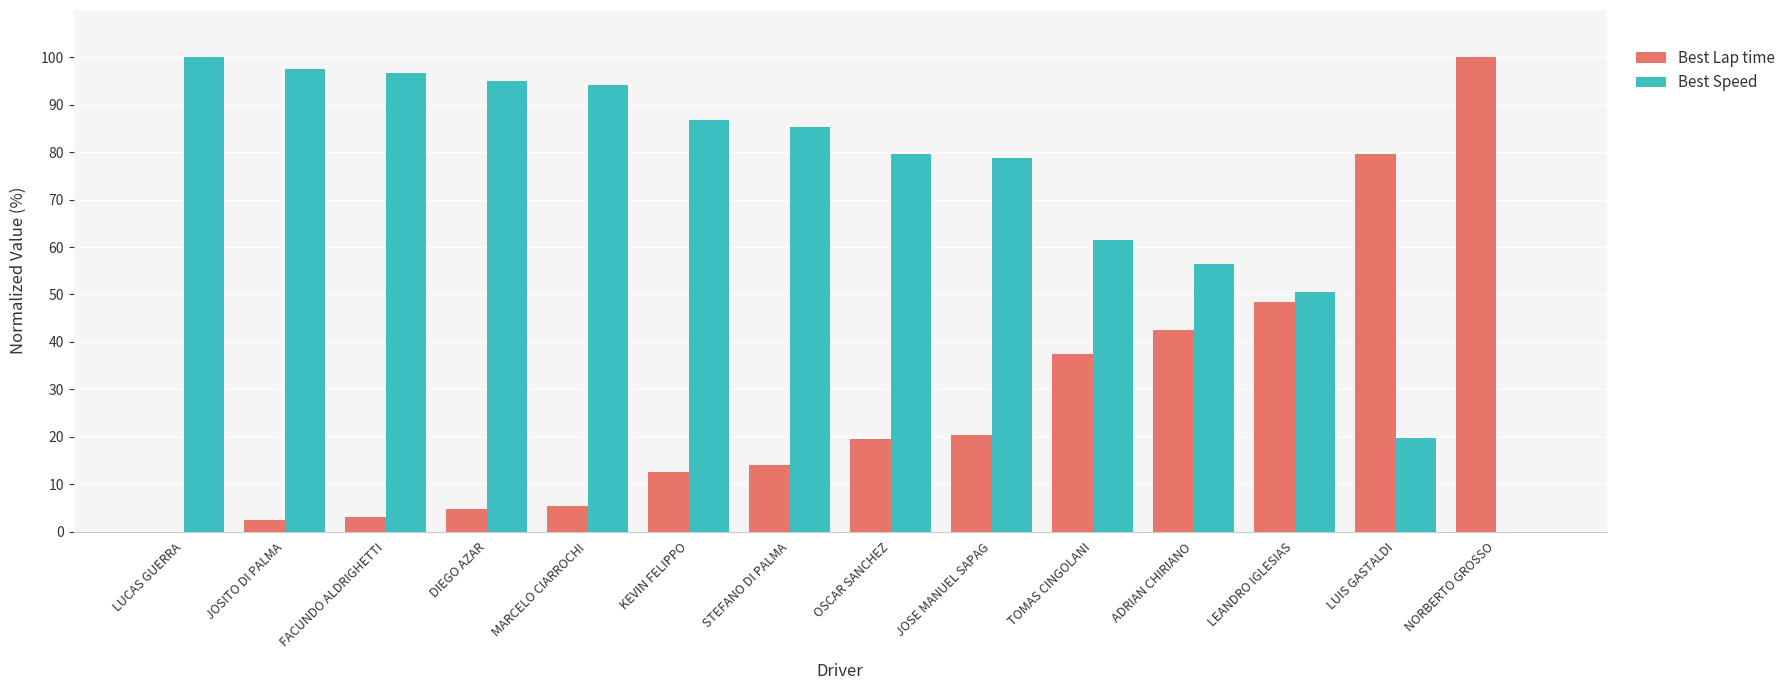

At which label does Best Speed reach its peak?

LUCAS GUERRA